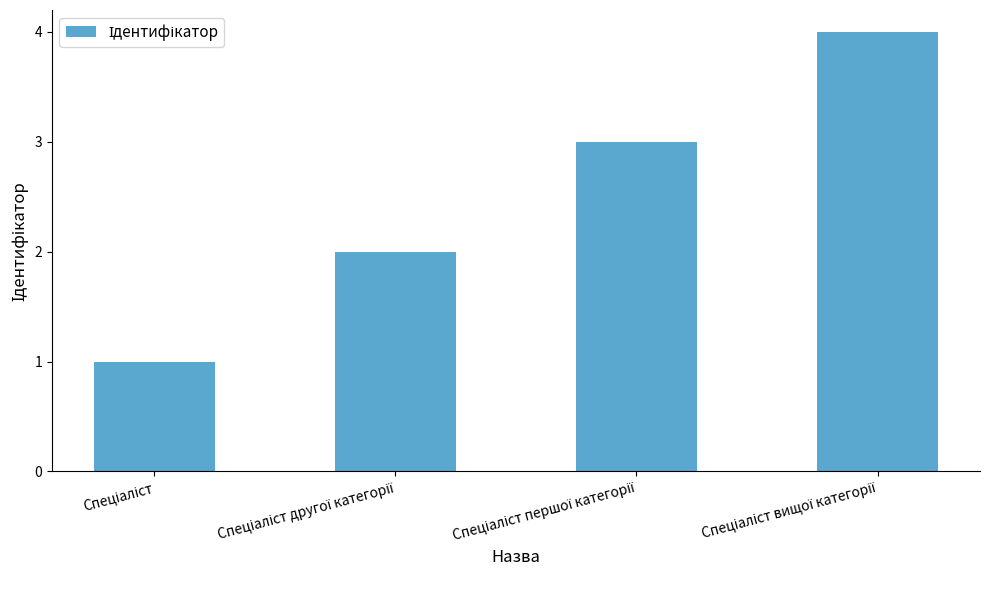

Does the chart contain stacked bars?

No